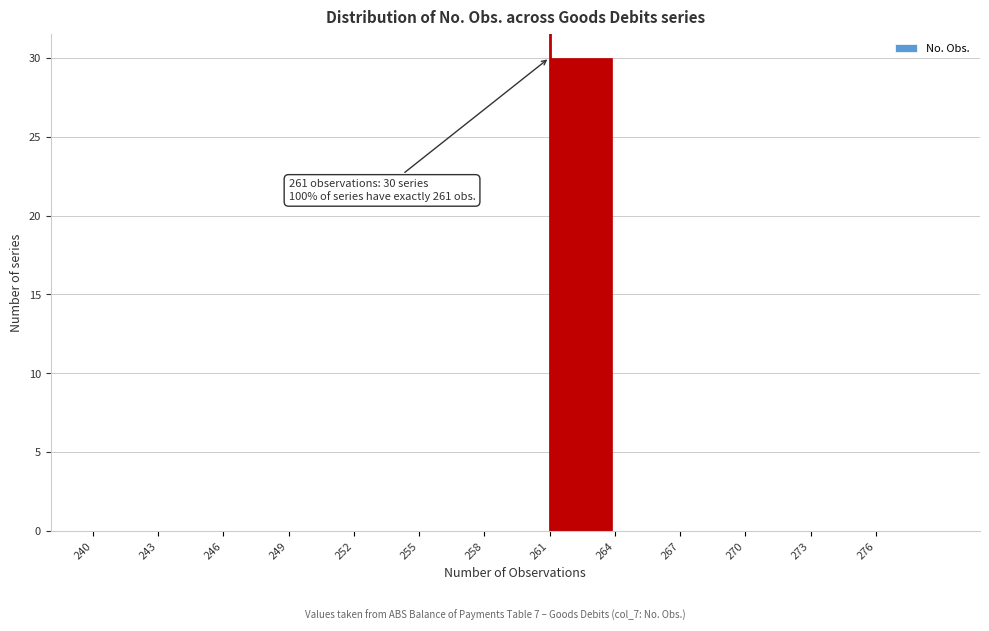

Which range on the x-axis has the tallest bar?

261 to 264